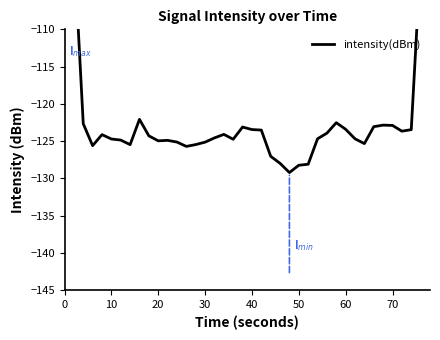

Does the chart have visible grid lines?

No